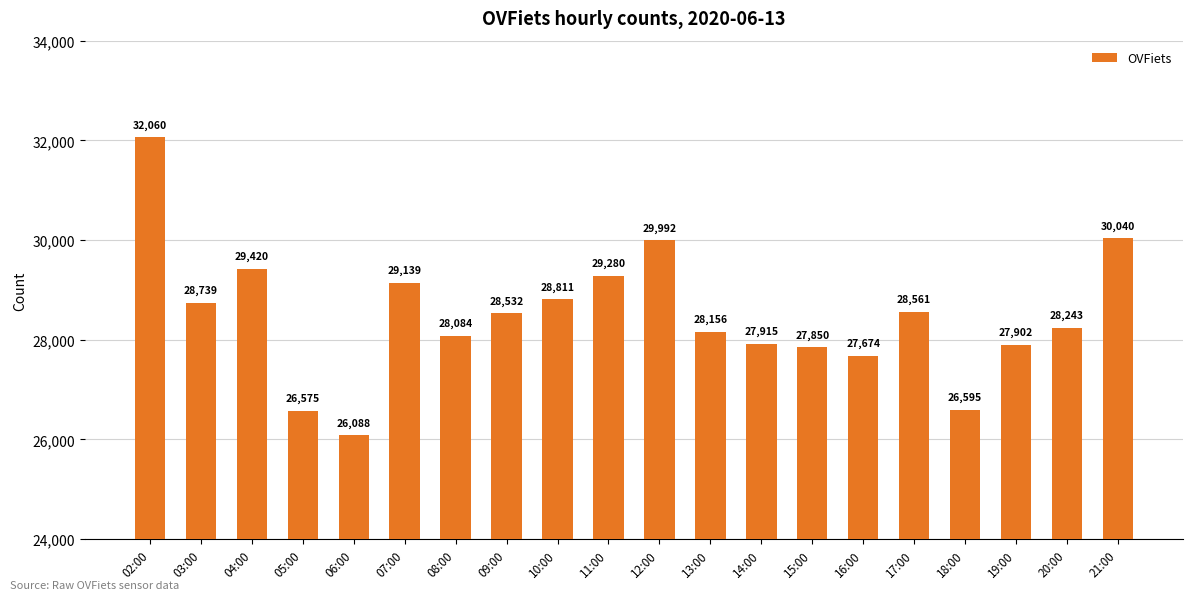

Approximately how many times larger is the value at 12:00 compared to 06:00?

1.1